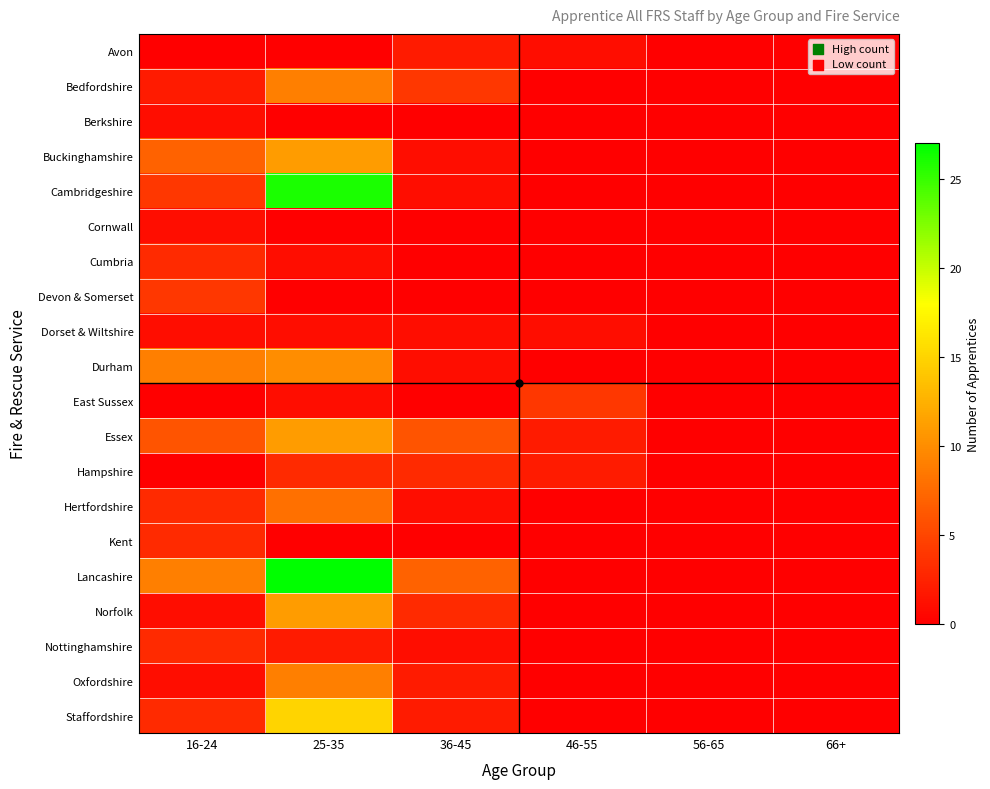

What is the maximum value shown in the chart?

27